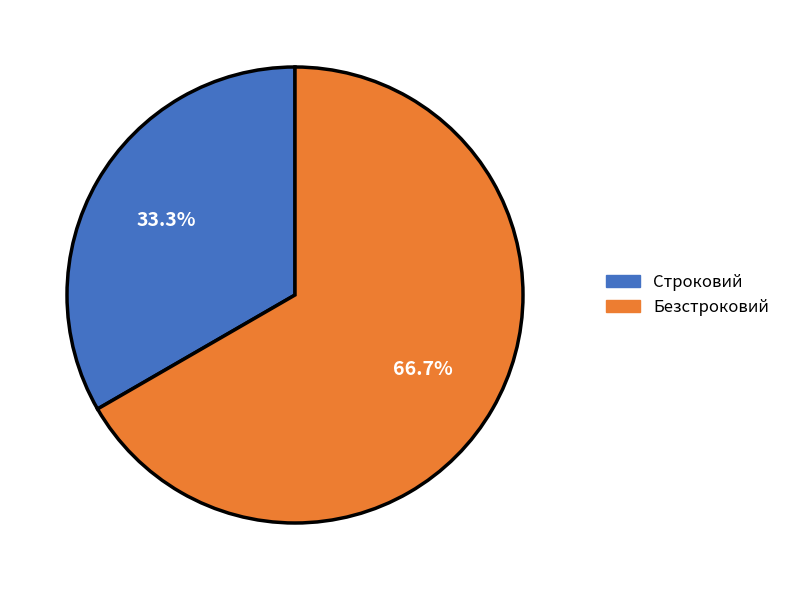

How many slices are in this pie chart?

2